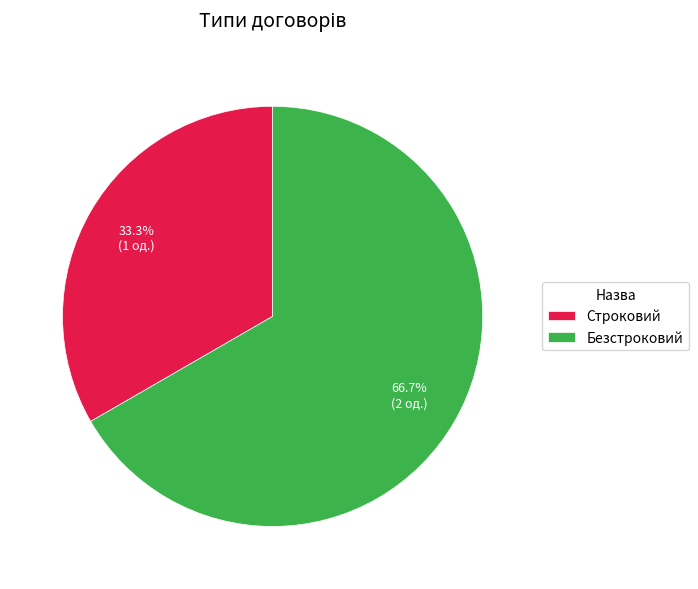

True or false: Безстроковий accounts for 57% of the total.

False